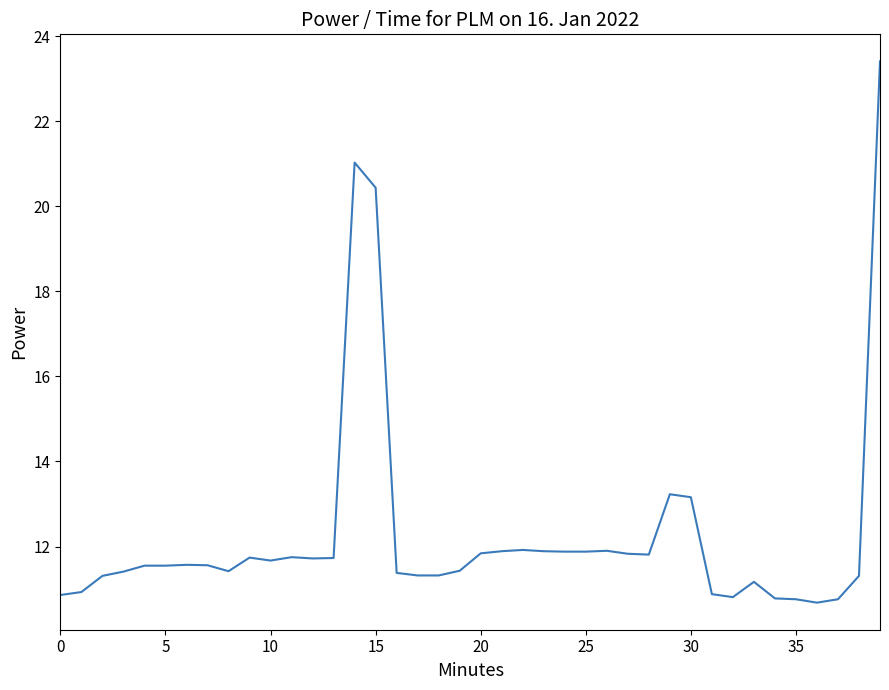

What is the difference between the maximum and minimum values?

12.7